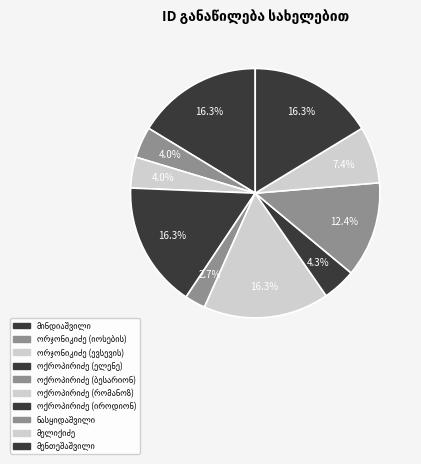

Rank the categories by value from lowest to highest.

ოქროპირიძე (ბესარიონ), ორჯონიკიძე (ევსევის), ორჯონიკიძე (იოსების), ოქროპირიძე (იროდიონ), მელიქიძე, ნასყიდაშვილი, ოქროპირიძე (რომანოზ), ოქროპირიძე (ელენე), მინდიაშვილი, მენთეშაშვილი